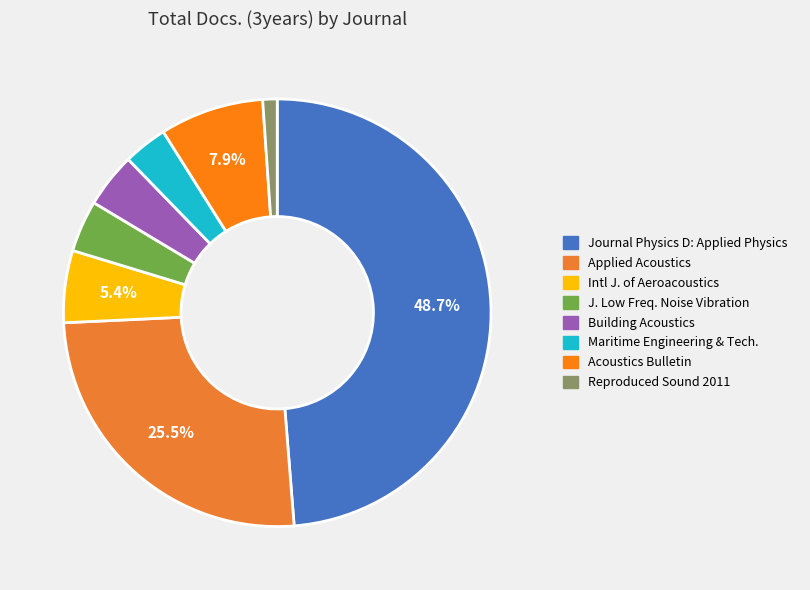

How many segments does this pie chart have?

8